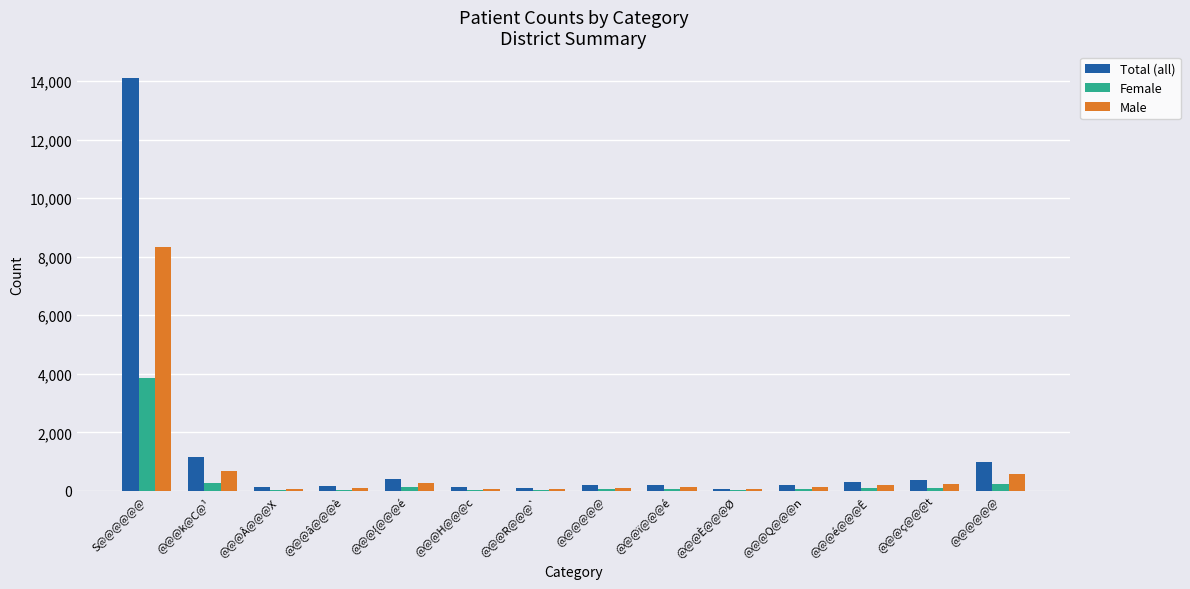

Does the chart contain stacked bars?

No